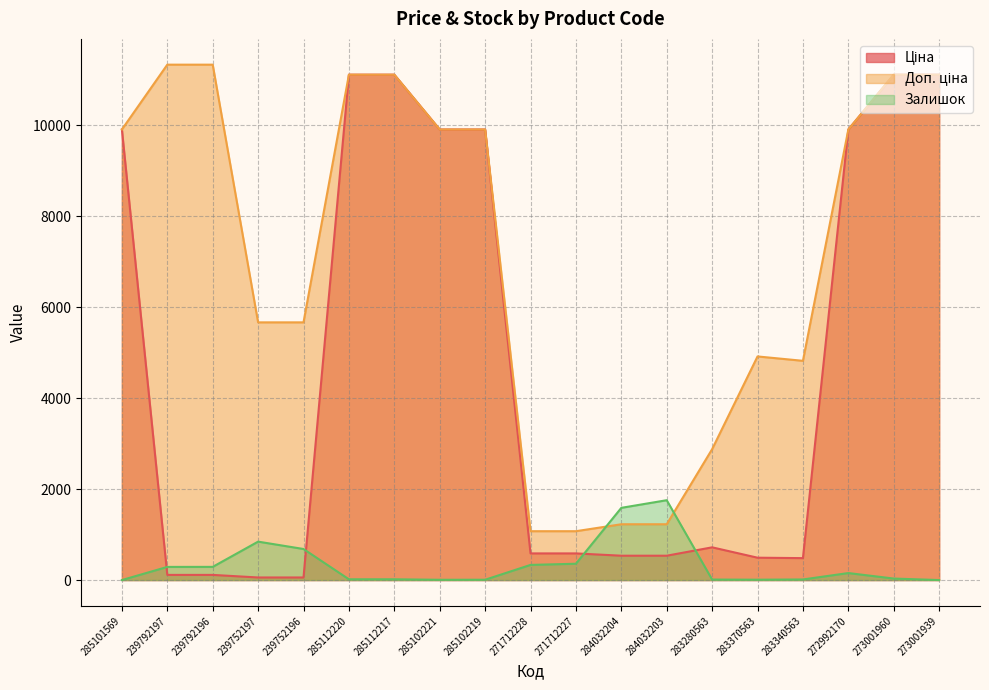

Reading left to right, transcribe all the data shown in this chart.

Ціна: 285101569=9908.5	239792197=113.3	239792196=113.3	239752197=56.7	239752196=56.7	285112220=11113.6	285112217=11113.6	285102221=9908.5	285102219=9908.5	271712228=586.0	271712227=586.0	284032204=535.4	284032203=535.4	283280563=719.6	283370563=491.7	283340563=482.1	272992170=9908.5	273001960=11113.6	273001939=11113.6
Доп. ціна: 285101569=9908.5	239792197=11334.0	239792196=11334.0	239752197=5667.0	239752196=5667.0	285112220=11113.6	285112217=11113.6	285102221=9908.5	285102219=9908.5	271712228=1074.5	271712227=1074.5	284032204=1227.2	284032203=1227.2	283280563=2878.5	283370563=4917.4	283340563=4821.4	272992170=9908.5	273001960=11113.6	273001939=11113.6
Залишок: 285101569=0.0	239792197=289.0	239792196=290.0	239752197=845.0	239752196=683.0	285112220=17.0	285112217=17.0	285102221=6.0	285102219=7.0	271712228=333.0	271712227=359.0	284032204=1588.0	284032203=1756.0	283280563=11.0	283370563=8.0	283340563=13.0	272992170=154.0	273001960=33.0	273001939=0.0